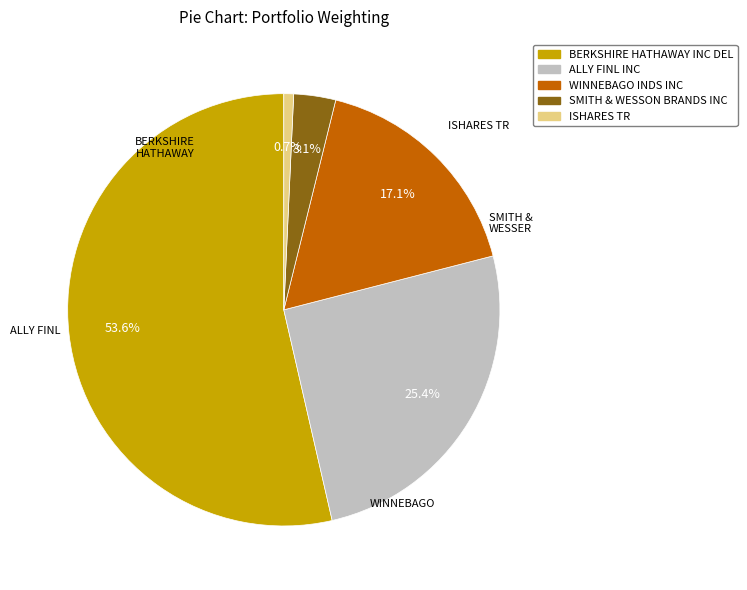

How many segments does this pie chart have?

5